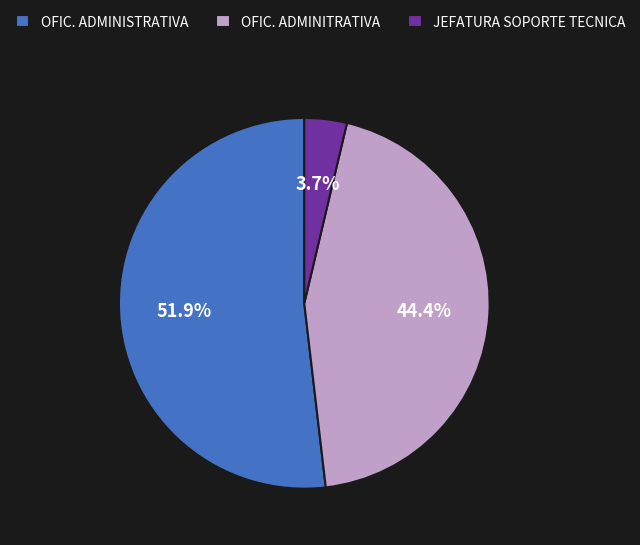

Approximately how many times larger is the value at OFIC. ADMINITRATIVA compared to JEFATURA SOPORTE TECNICA?

12.0